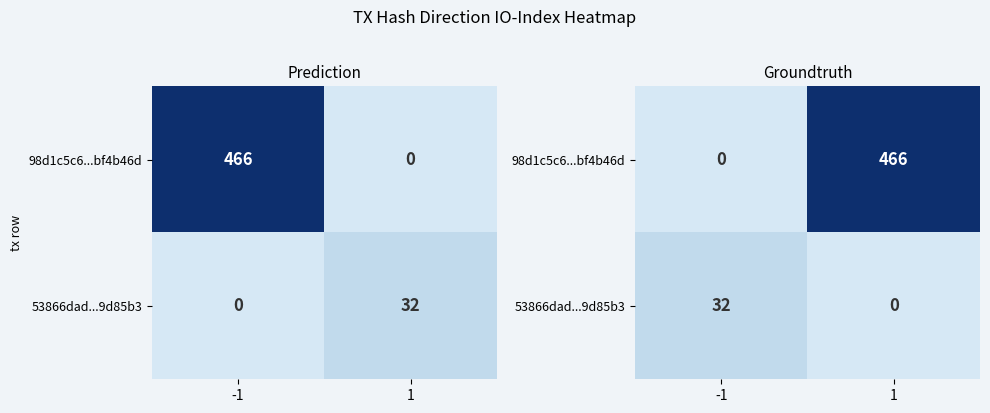

The 98d1c5c6...bf4b46d series shows 721 at 1. True or false?

False